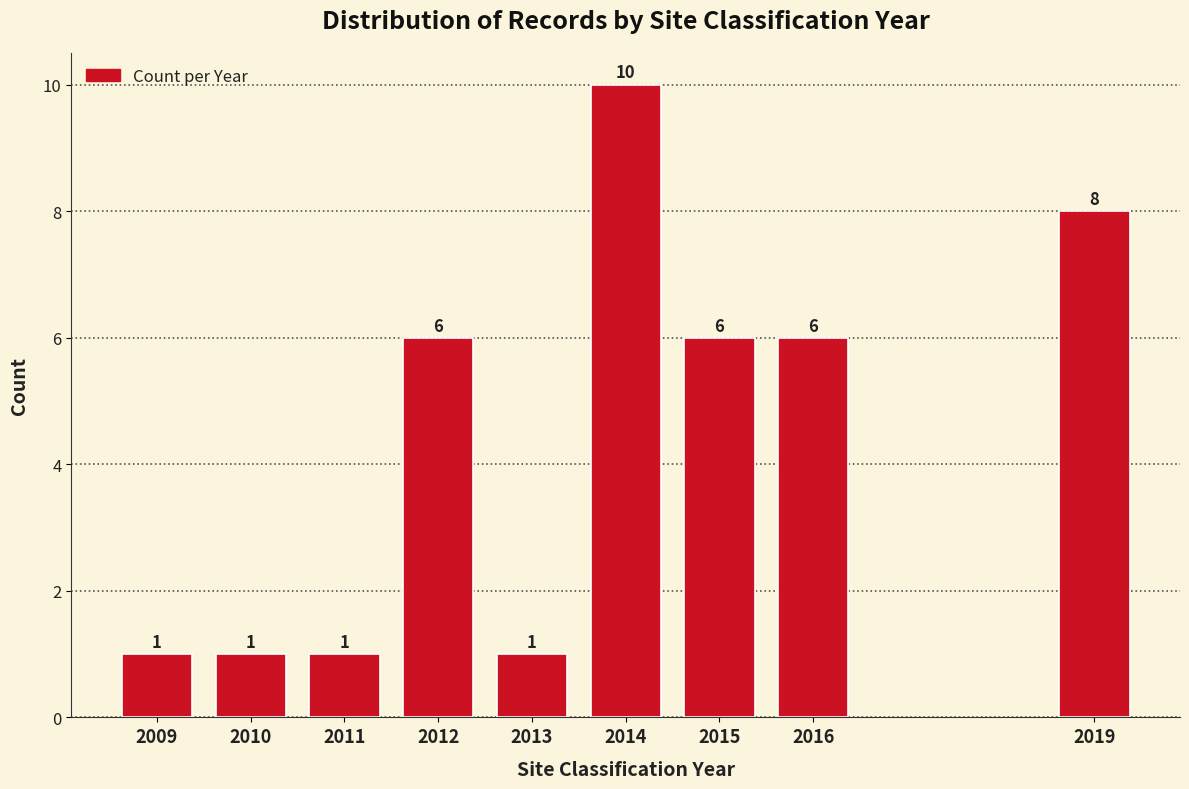

Reading left to right, transcribe all the data shown in this chart.

2009=1	2010=1	2011=1	2012=6	2013=1	2014=10	2015=6	2016=6	2019=8